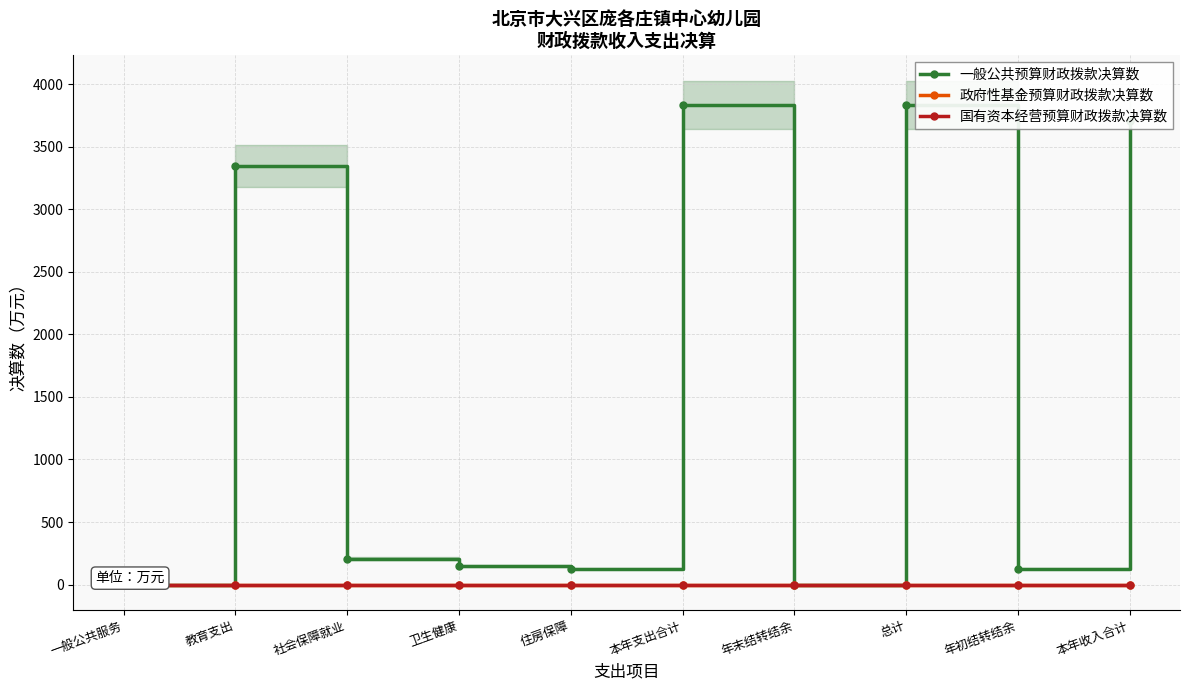

Rank the categories by 政府性基金预算财政拨款决算数 value from lowest to highest.

一般公共服务, 教育支出, 社会保障就业, 卫生健康, 住房保障, 本年支出合计, 年末结转结余, 总计, 年初结转结余, 本年收入合计